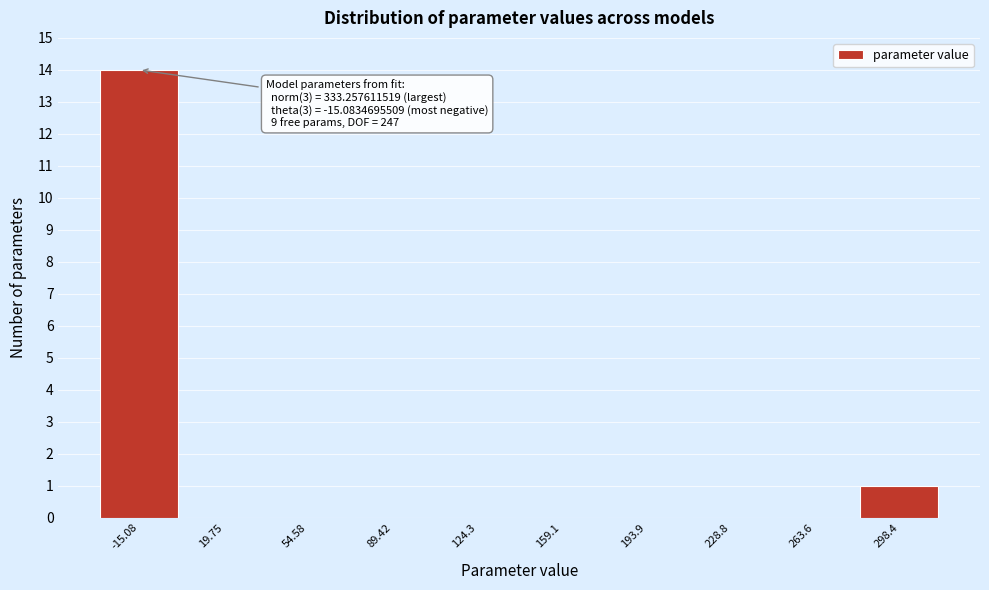

Reading left to right, extract all data points from this chart.

-15.08=14	19.75=0	54.58=0	89.42=0	124.3=0	159.1=0	193.9=0	228.8=0	263.6=0	298.4=1